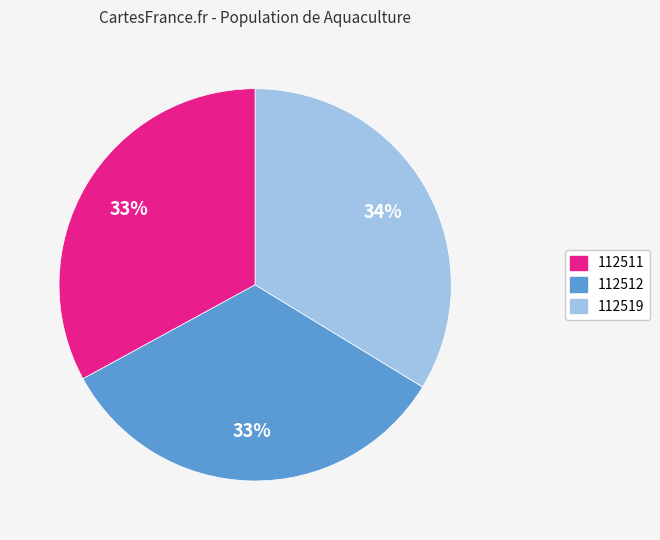

To the nearest percent, what is the combined percentage of 112519 and 112511?

67%